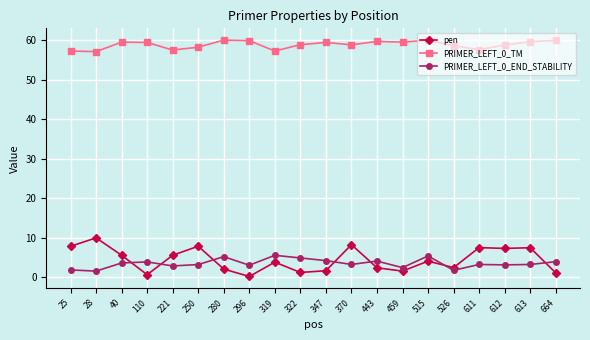

Does the chart have visible grid lines?

Yes